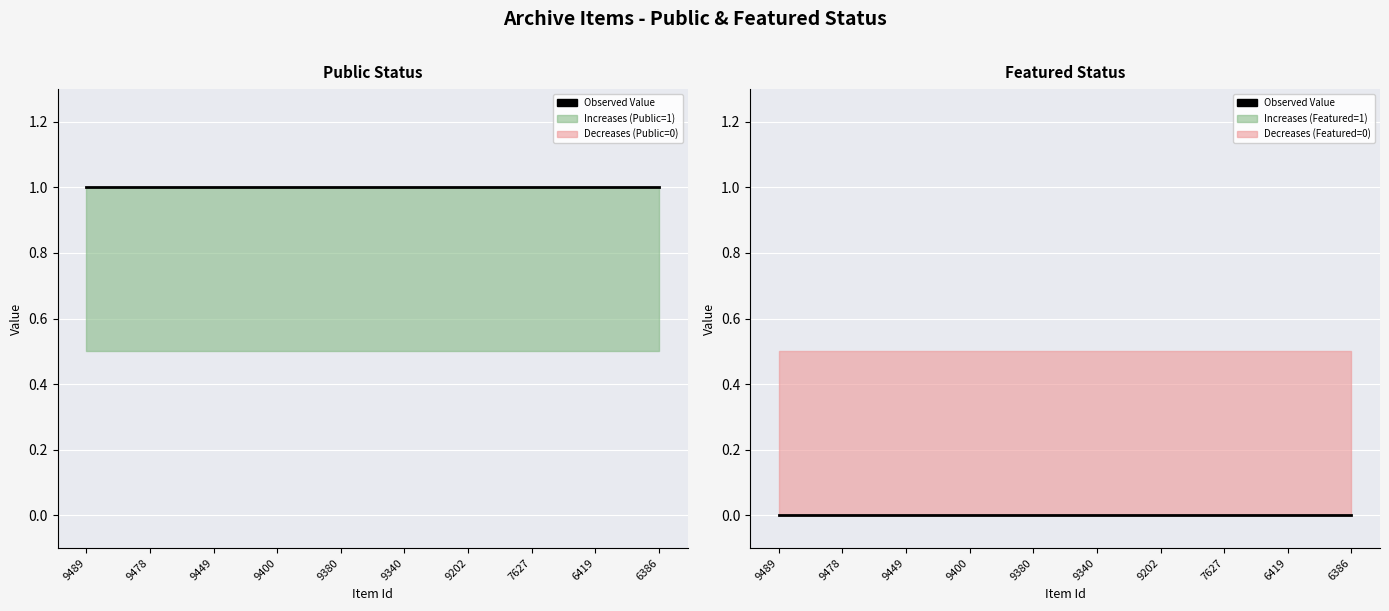

Reading left to right, extract all data points from this chart.

public: 9489=1	9478=1	9449=1	9400=1	9380=1	9340=1	9202=1	7627=1	6419=1	6386=1
featured: 9489=0	9478=0	9449=0	9400=0	9380=0	9340=0	9202=0	7627=0	6419=0	6386=0